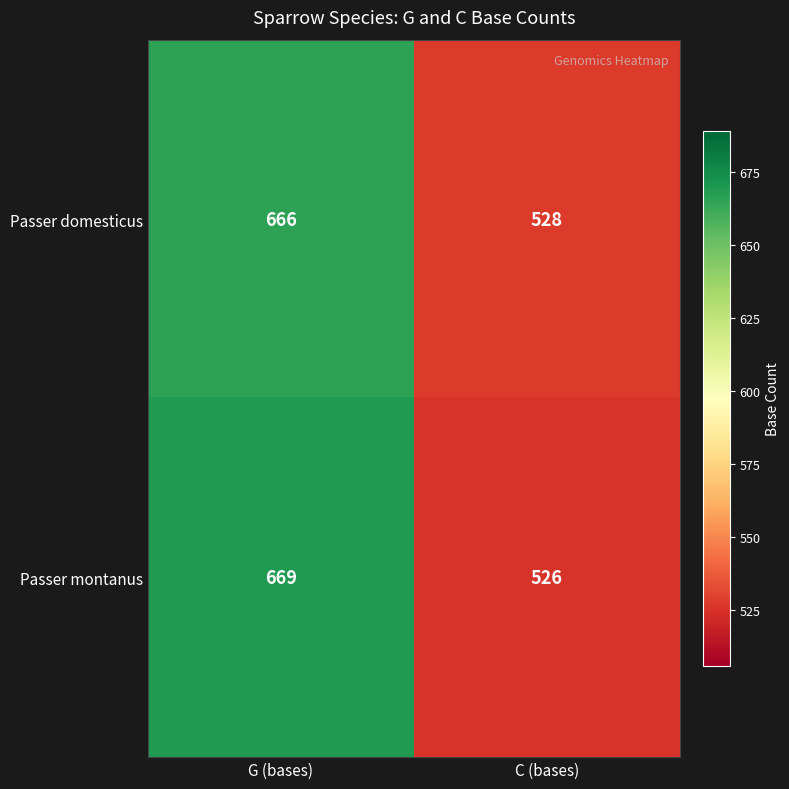

What is the sum of the Passer montanus values at G (bases) and C (bases)?

1195